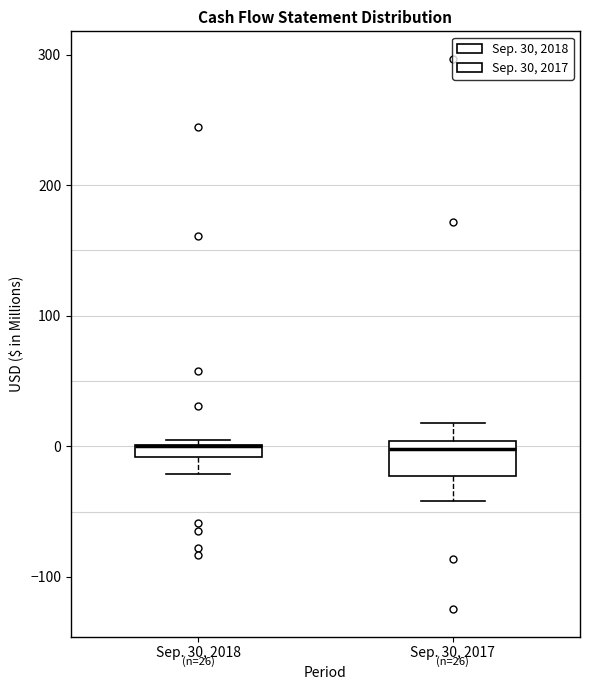

Comparing the boxes themselves (not the whiskers), which one is the tallest?

Sep. 30, 2017